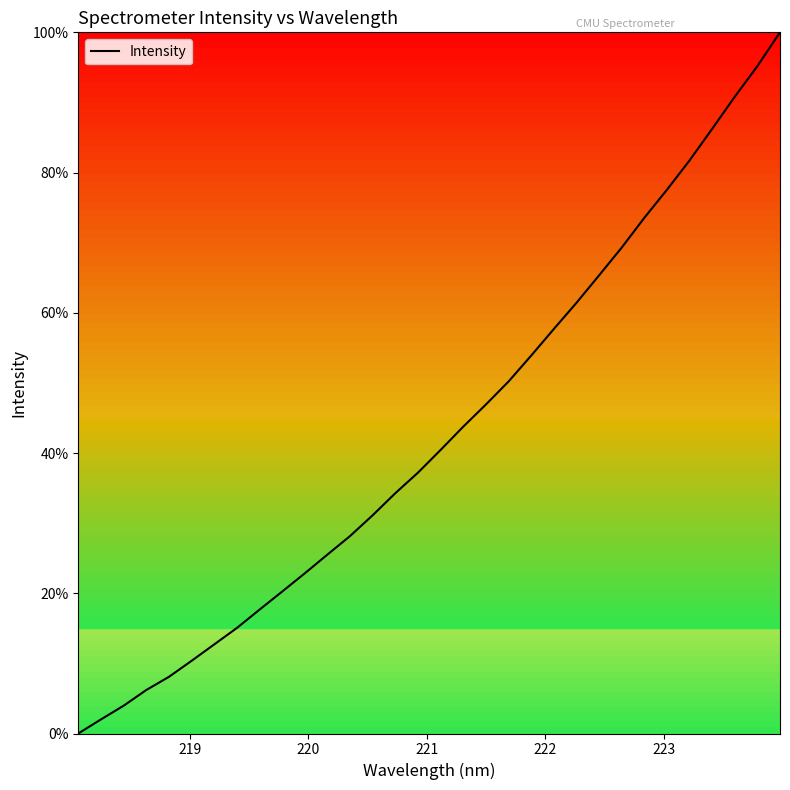

What is the maximum value shown in the chart?

100.0